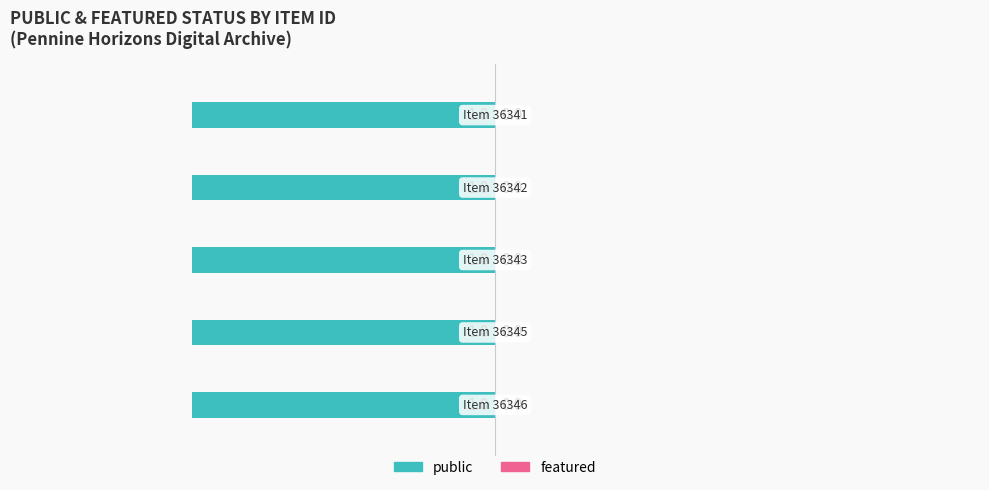

At which label is featured closest to 0?

36346